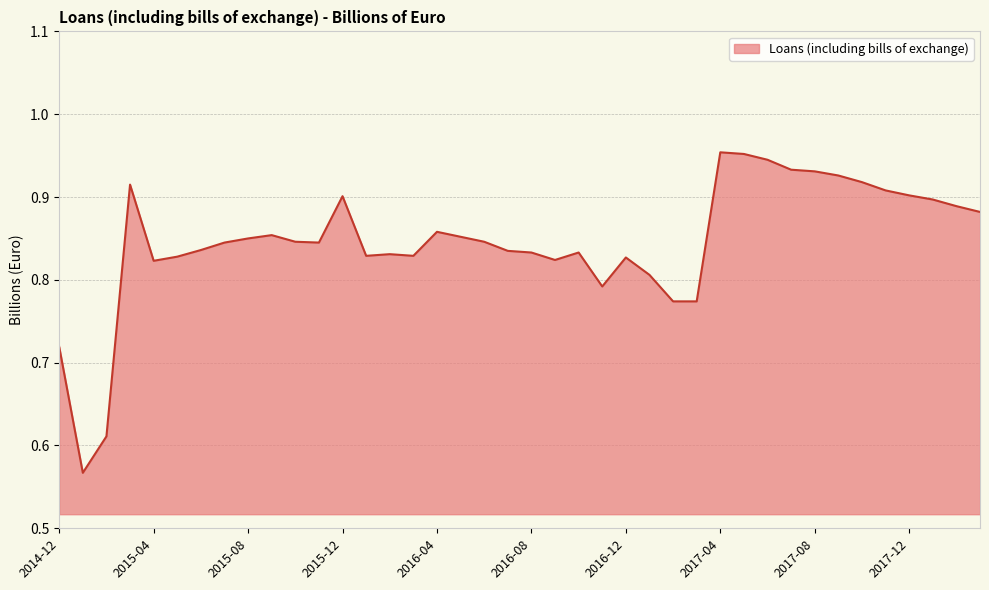

Reading left to right, what are all the values shown in this chart?

2014-12=0.7	2015-01=0.6	2015-02=0.6	2015-03=0.9	2015-04=0.8	2015-05=0.8	2015-06=0.8	2015-07=0.8	2015-08=0.8	2015-09=0.9	2015-10=0.8	2015-11=0.8	2015-12=0.9	2016-01=0.8	2016-02=0.8	2016-03=0.8	2016-04=0.9	2016-05=0.9	2016-06=0.8	2016-07=0.8	2016-08=0.8	2016-09=0.8	2016-10=0.8	2016-11=0.8	2016-12=0.8	2017-01=0.8	2017-02=0.8	2017-03=0.8	2017-04=1.0	2017-05=1.0	2017-06=0.9	2017-07=0.9	2017-08=0.9	2017-09=0.9	2017-10=0.9	2017-11=0.9	2017-12=0.9	2018-01=0.9	2018-02=0.9	2018-03=0.9